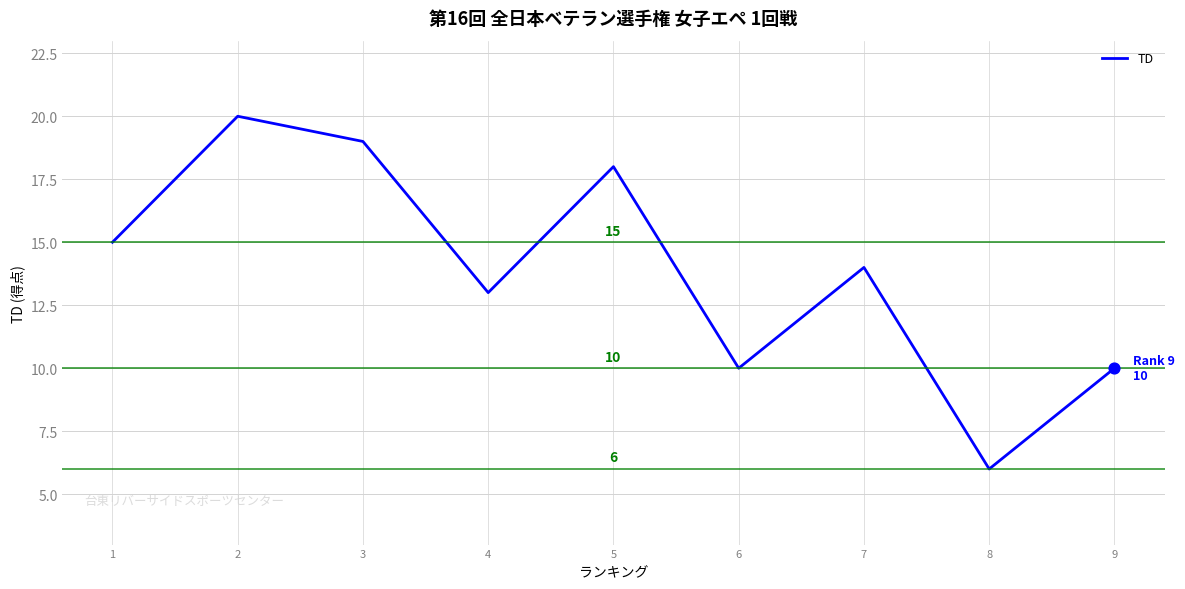

Approximately how many times larger is the value at 4 compared to 2?

0.7